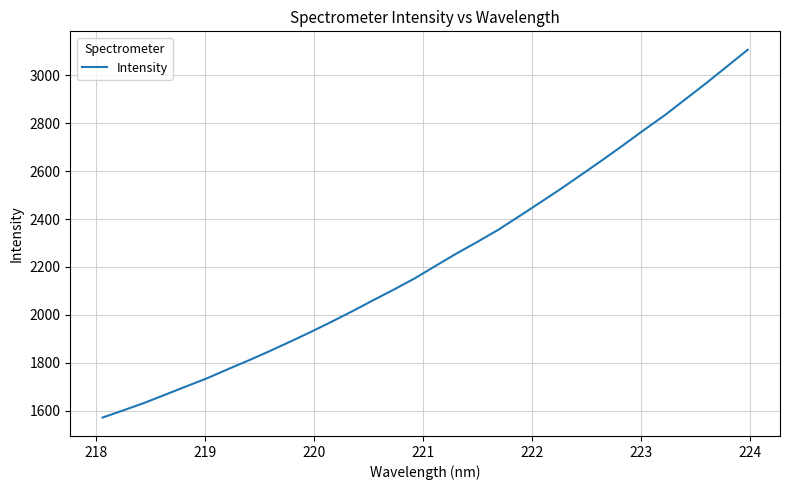

What is the maximum value shown in the chart?

3107.0